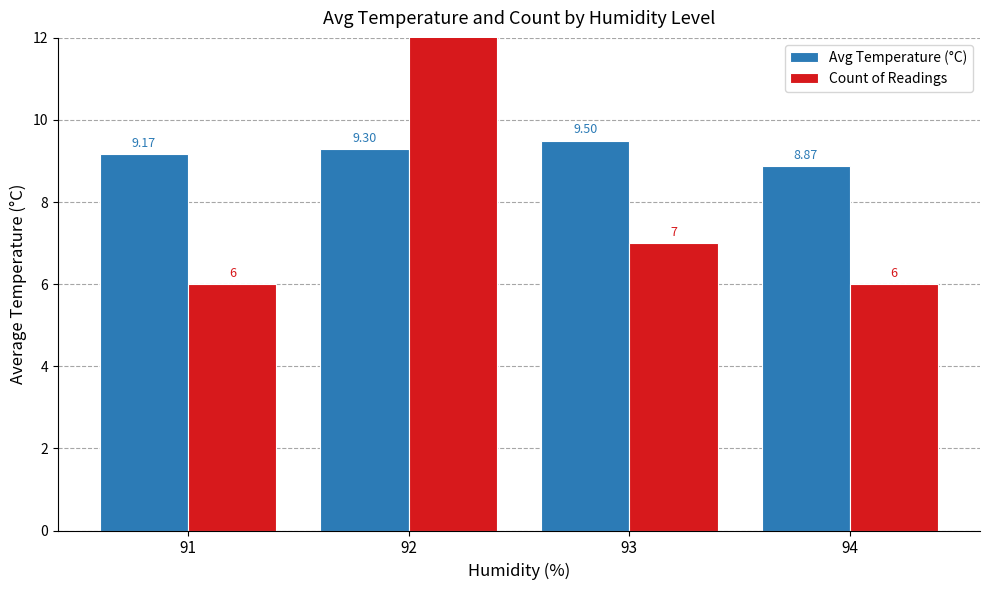

Which label corresponds to the largest value in the chart?

92